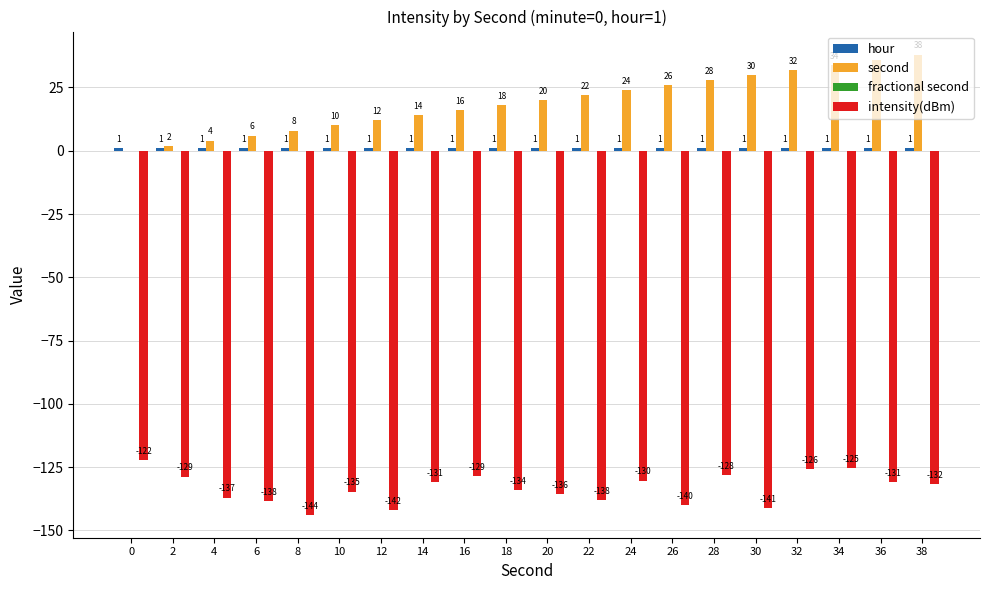

At which category is the sum across all series the highest?

34